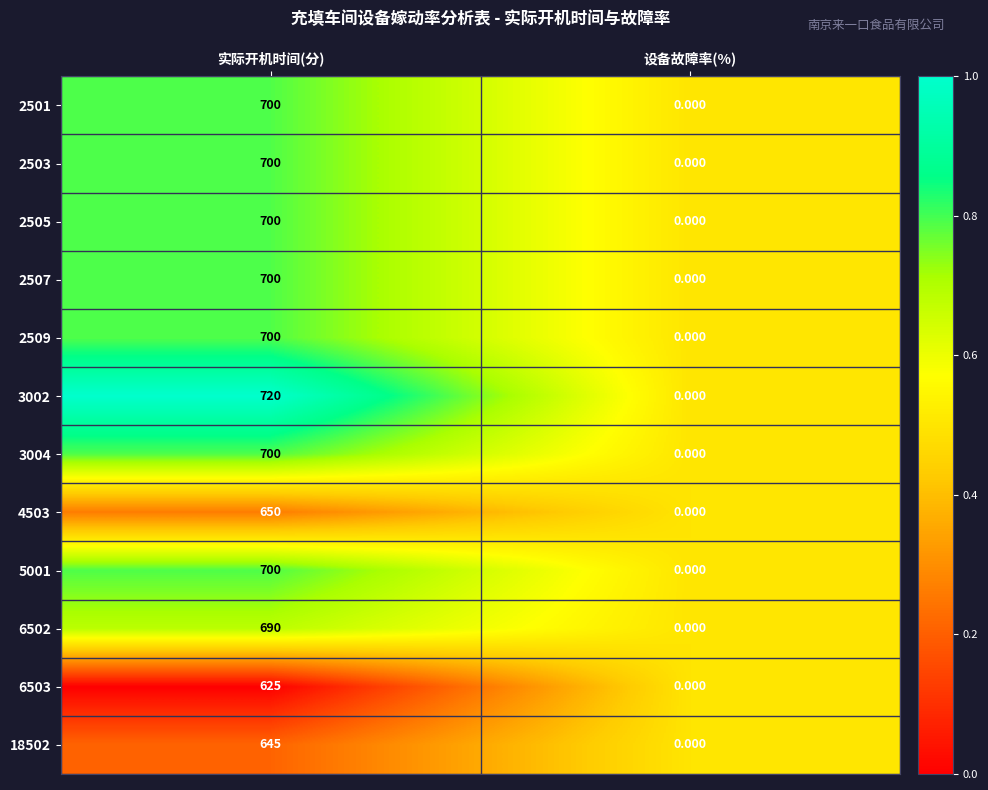

List the labels in order of 2503 value, largest first.

实际开机时间(分), 设备故障率(%)